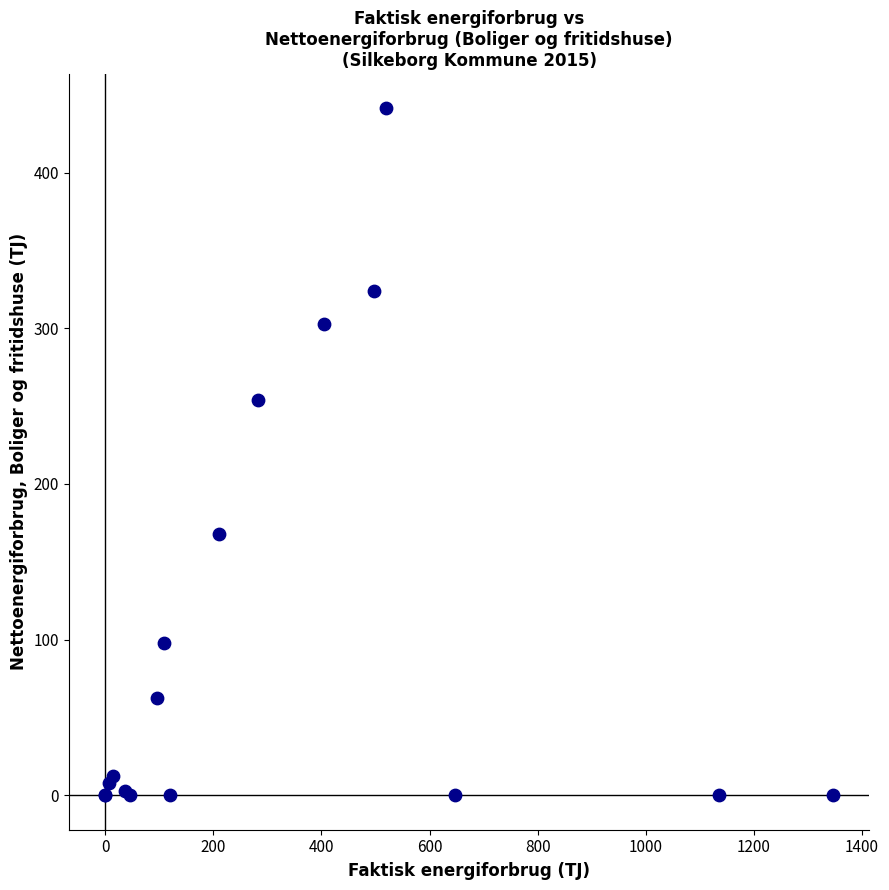

What Y value in the scatter plot is closest to 220?

254.1